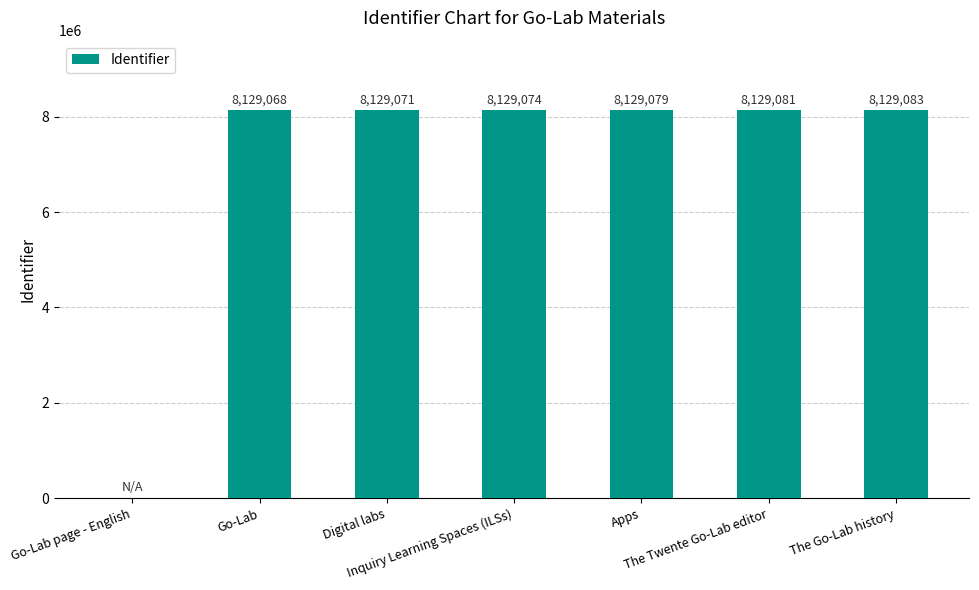

Which label corresponds to the largest value in the chart?

The Go-Lab history